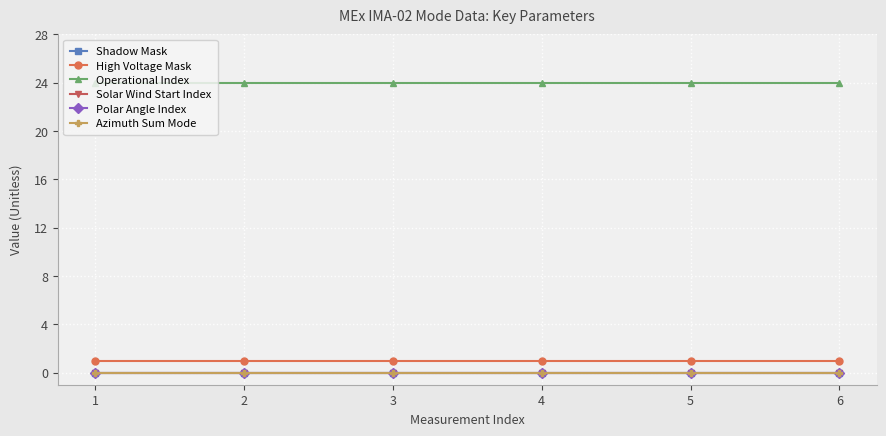

Does the chart have visible grid lines?

Yes